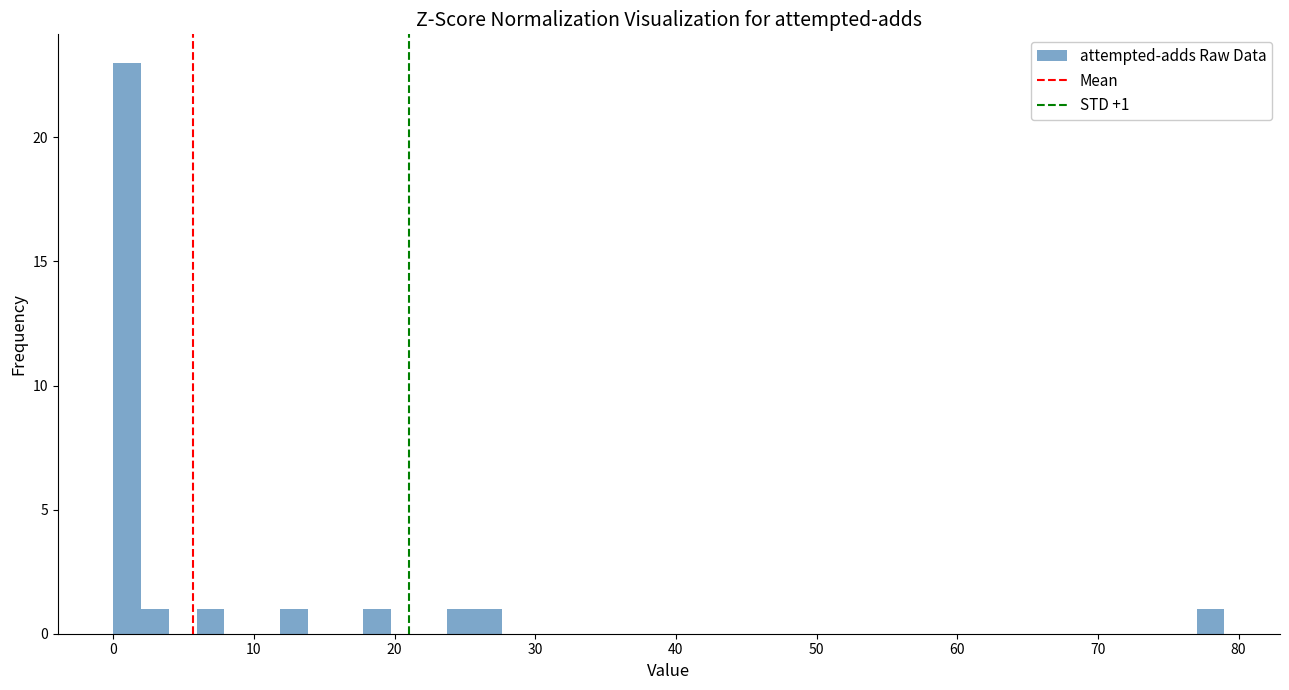

Around what value on the x-axis is the tallest bar? Give the approximate position of its centre, as read against the axis.

1